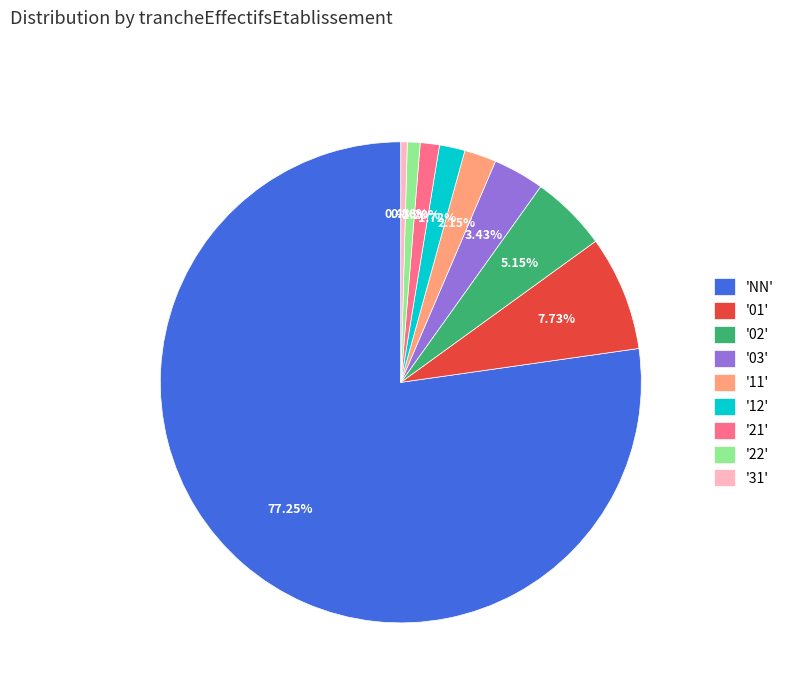

Which category has the biggest portion of the pie?

'NN'